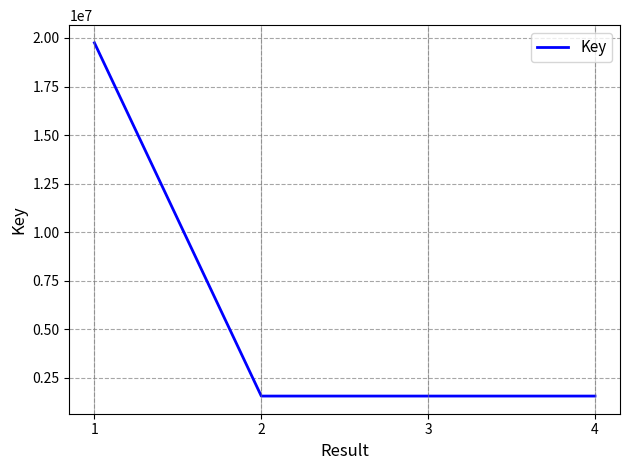

What is the smallest value displayed?

1554740